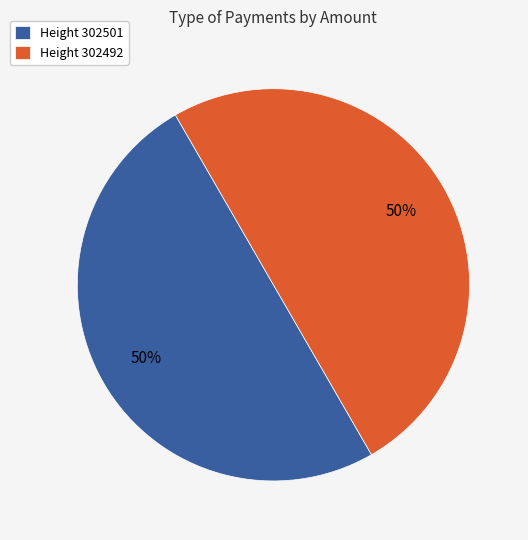

To the nearest percent, what portion does Height 302492 represent?

50%